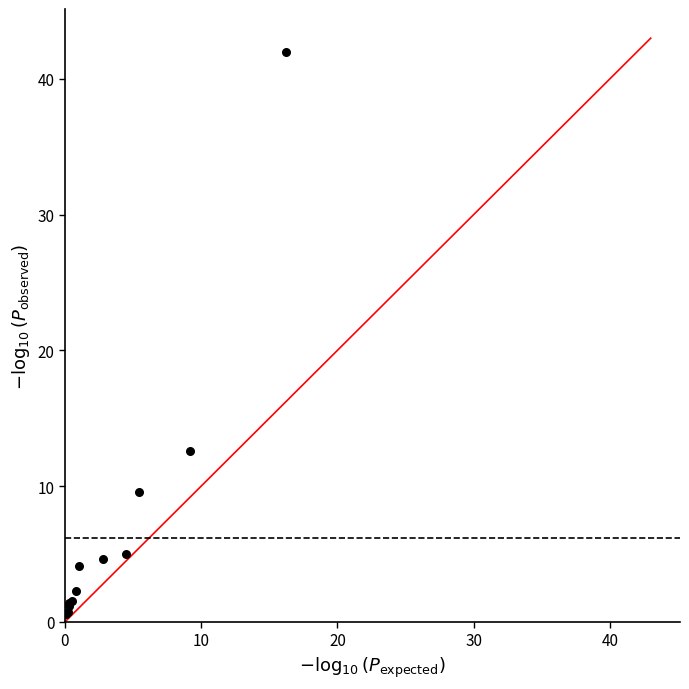

What Y value in the scatter plot is closest to 21?

12.6